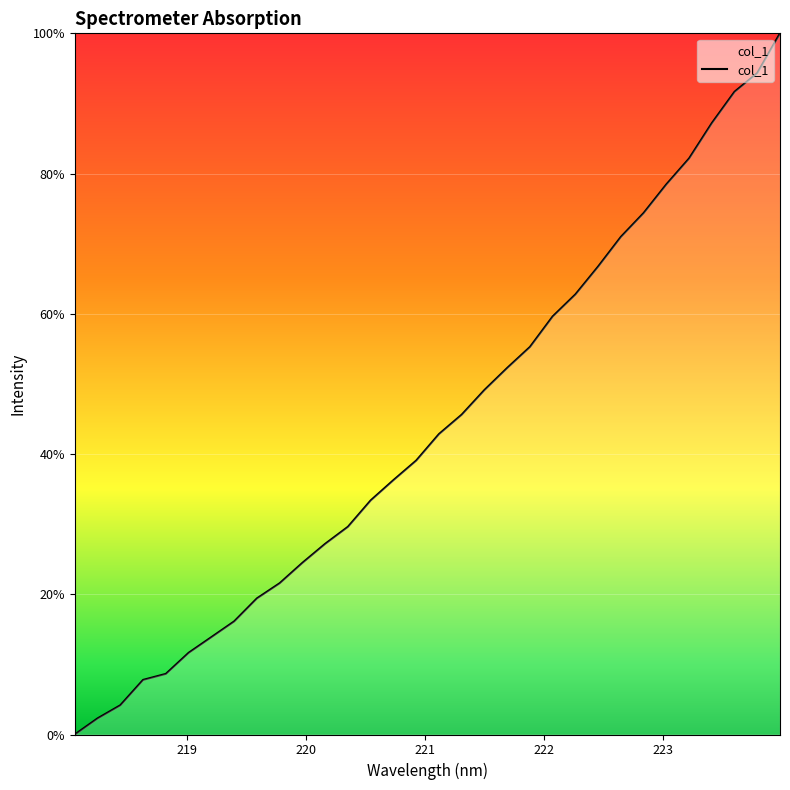

True or false: there are more than 2 points higher than both neighbors.

False